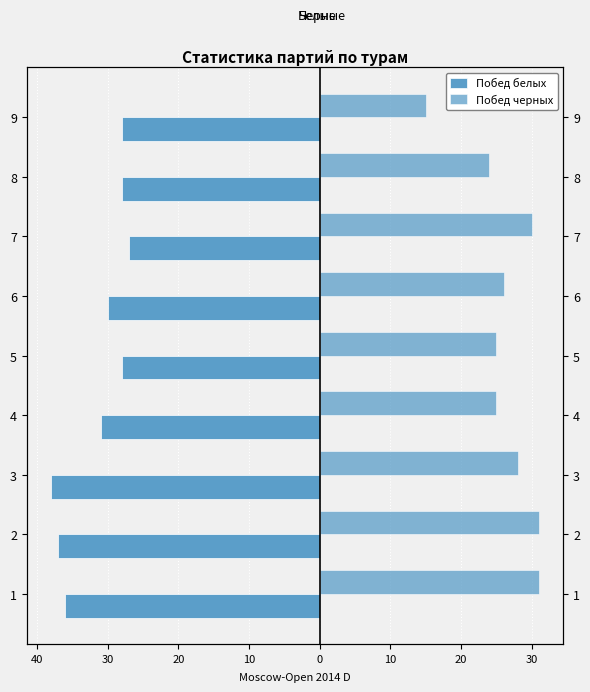

What is the sum of all Побед черных values?

235